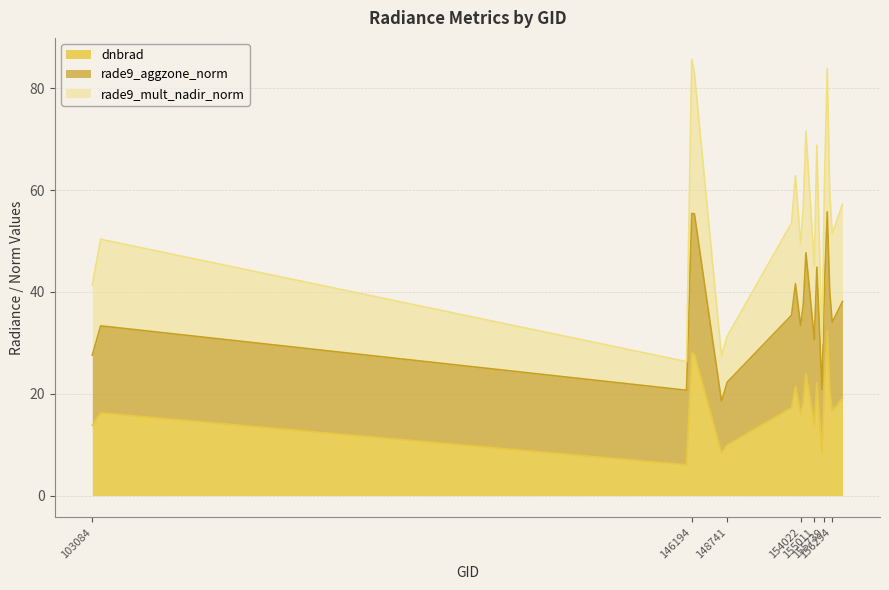

What is the greatest value displayed?

85.6